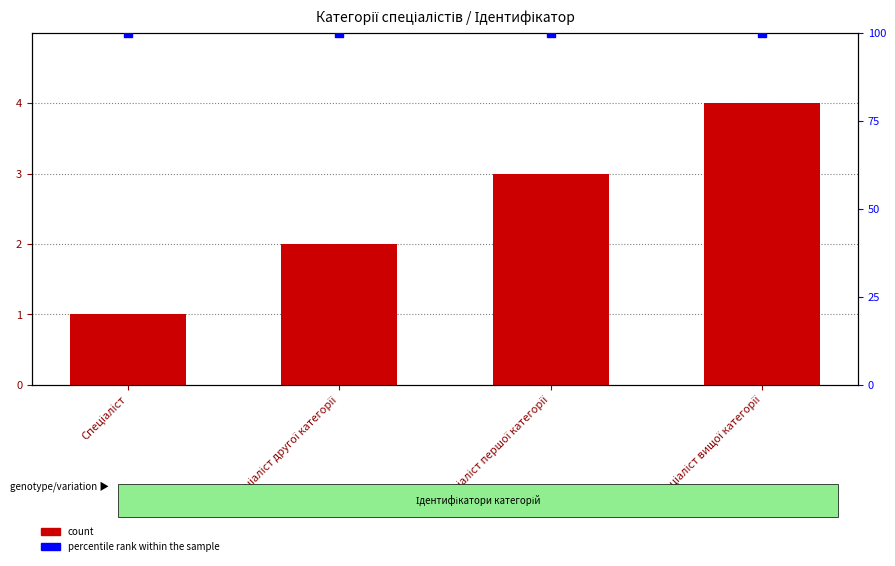

Which series contains the highest Y value?

percentile rank within the sample